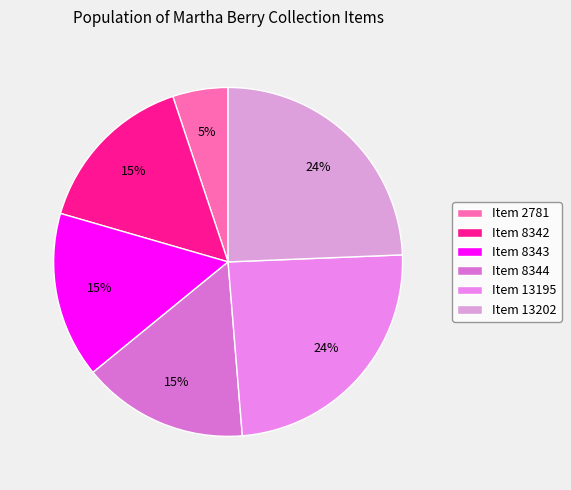

What percentage is the Item 2781 slice, to the nearest percent?

5%